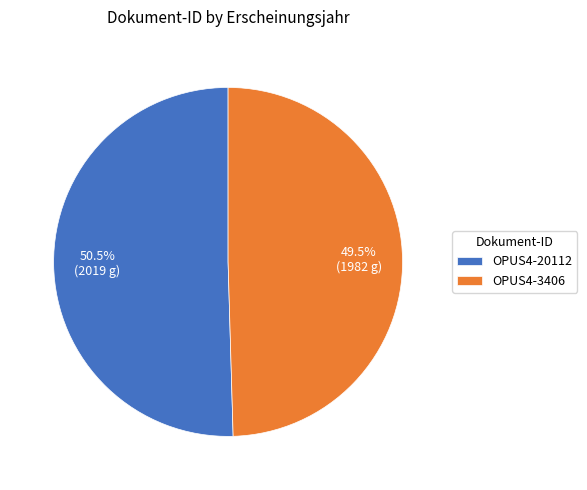

What is the ratio of the value at OPUS4-3406 to the value at OPUS4-20112?

1.0